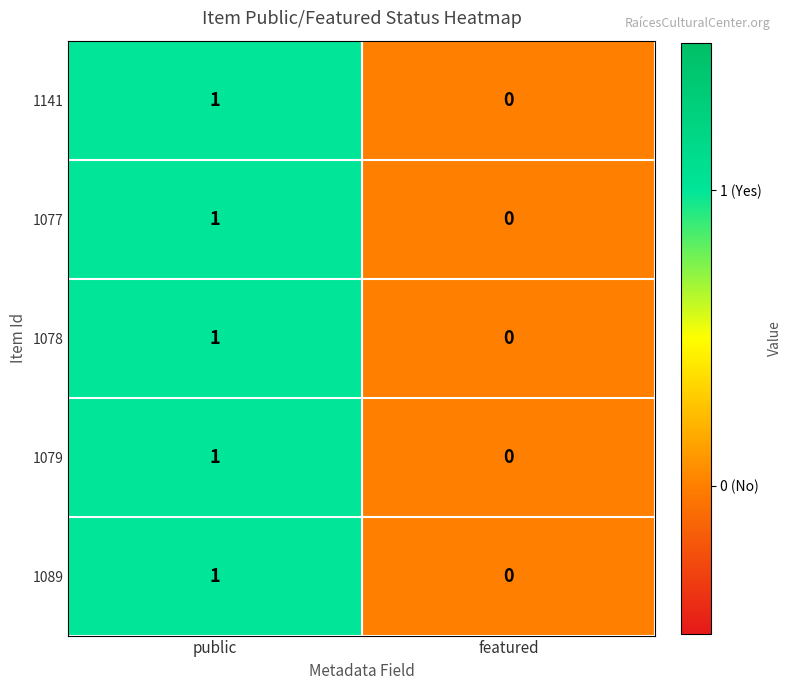

Is it true that 1141 equals 1 at public?

True